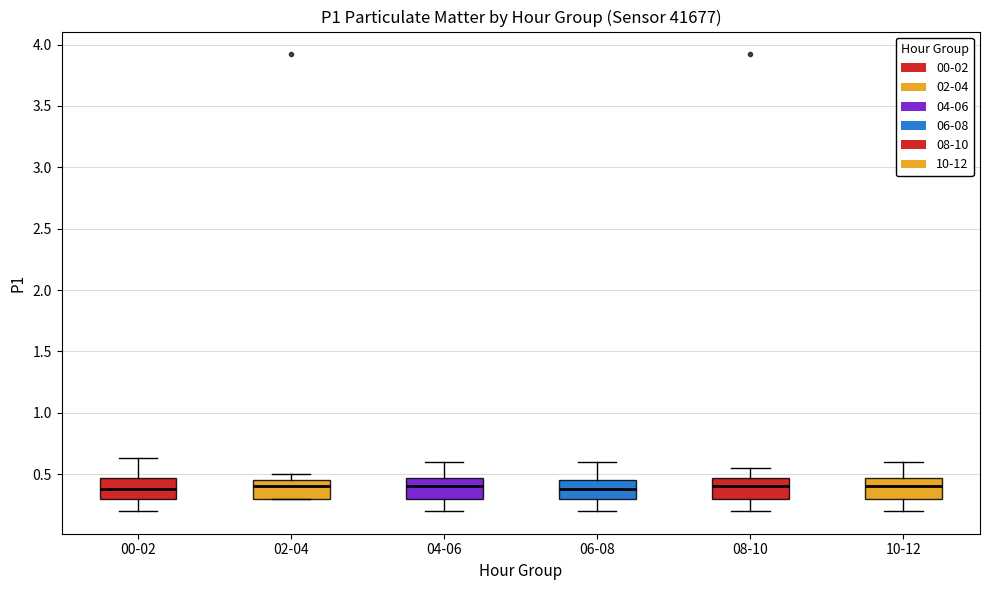

Reading left to right, read every box against the y-axis: the position of its median line, the range the box covers, and the ends of its whiskers. The values are not printed on the chart, so give them approximately, as read against the axis.

00-02: median 0.40, box 0.30 to 0.45, whiskers 0.20 to 0.65
02-04: median 0.40, box 0.30 to 0.45, whiskers 0.30 to 0.50
04-06: median 0.40, box 0.30 to 0.45, whiskers 0.20 to 0.60
06-08: median 0.40, box 0.30 to 0.45, whiskers 0.20 to 0.60
08-10: median 0.40, box 0.30 to 0.45, whiskers 0.20 to 0.55
10-12: median 0.40, box 0.30 to 0.45, whiskers 0.20 to 0.60